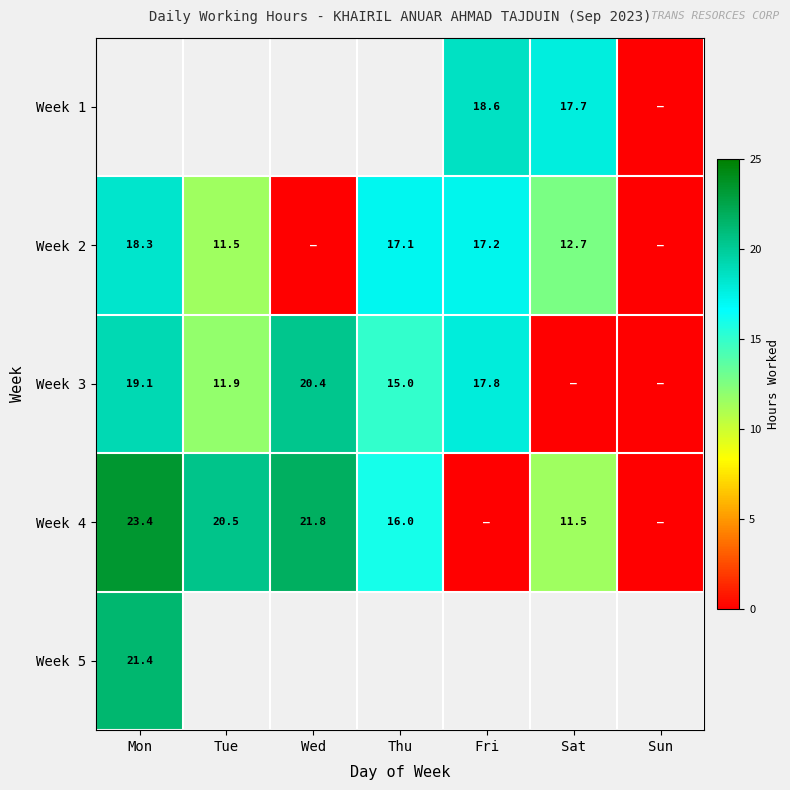

What is the greatest value displayed?

23.4